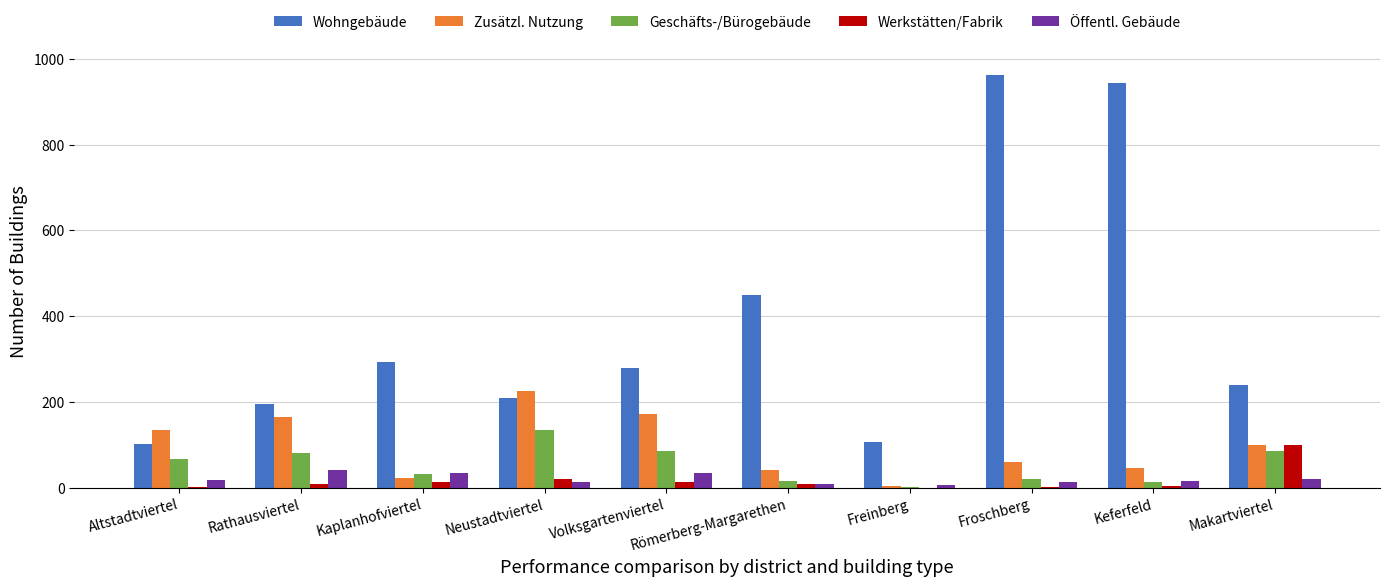

What is the maximum value shown in the chart?

962